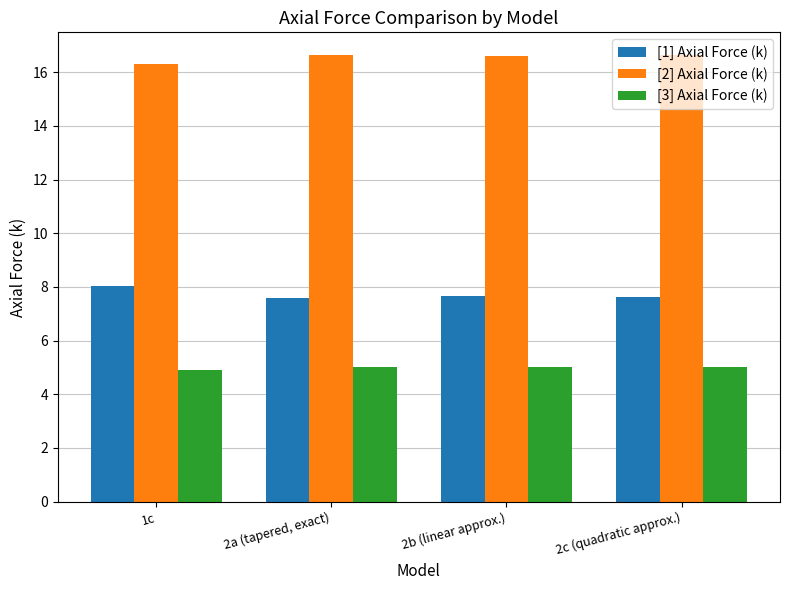

List the labels in order of [1] Axial Force (k) value, smallest first.

2a (tapered, exact), 2c (quadratic approx.), 2b (linear approx.), 1c